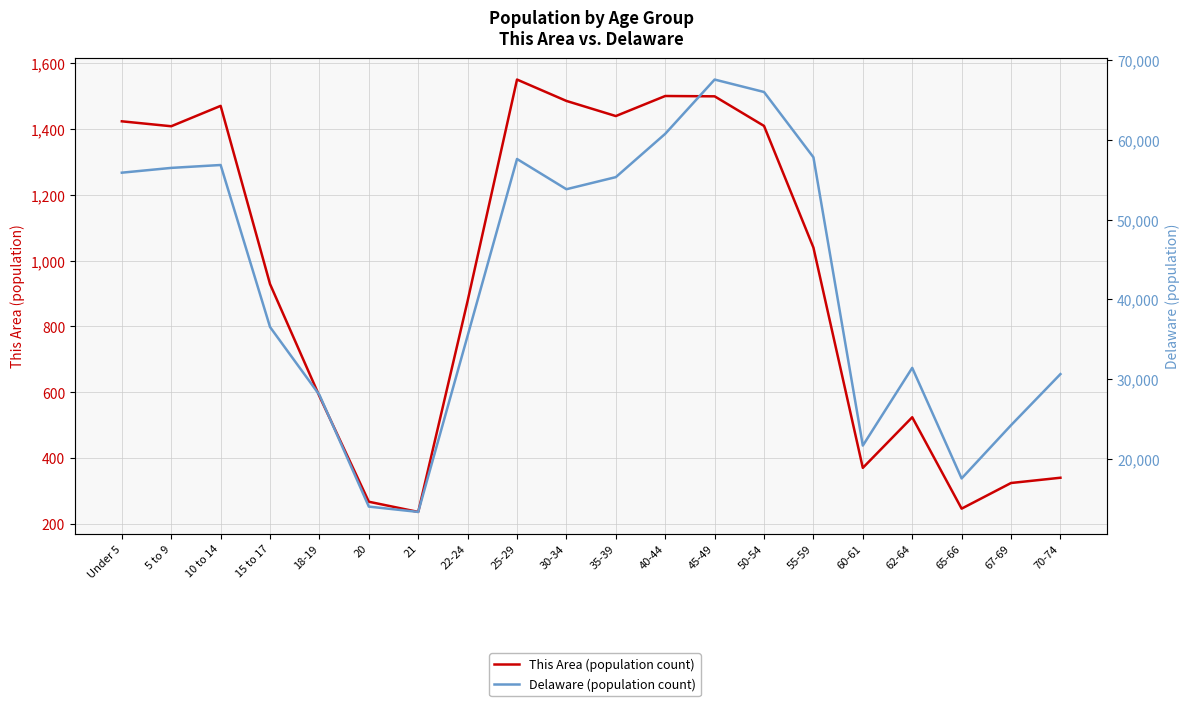

Reading left to right, what are all the values shown in this chart?

This Area (population count): Under 5=1424	5 to 9=1409	10 to 14=1471	15 to 17=929	18-19=588	20=267	21=236	22-24=878	25-29=1551	30-34=1486	35-39=1440	40-44=1501	45-49=1500	50-54=1410	55-59=1040	60-61=370	62-64=524	65-66=246	67-69=324	70-74=340
Delaware (population count): Under 5=55886	5 to 9=56486	10 to 14=56848	15 to 17=36545	18-19=28038	20=14041	21=13372	22-24=35454	25-29=57603	30-34=53814	35-39=55329	40-44=60758	45-49=67556	50-54=65998	55-59=57816	60-61=21688	62-64=31425	65-66=17571	67-69=24238	70-74=30644